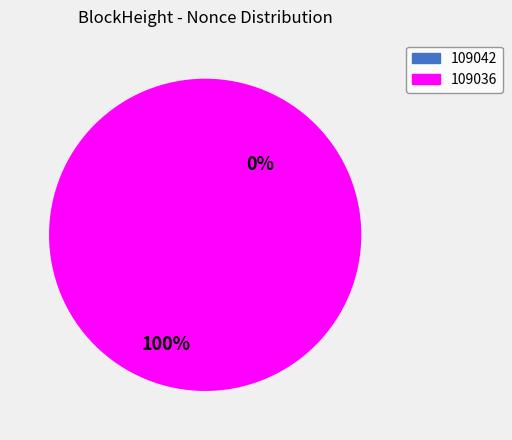

How many slices are in this pie chart?

2